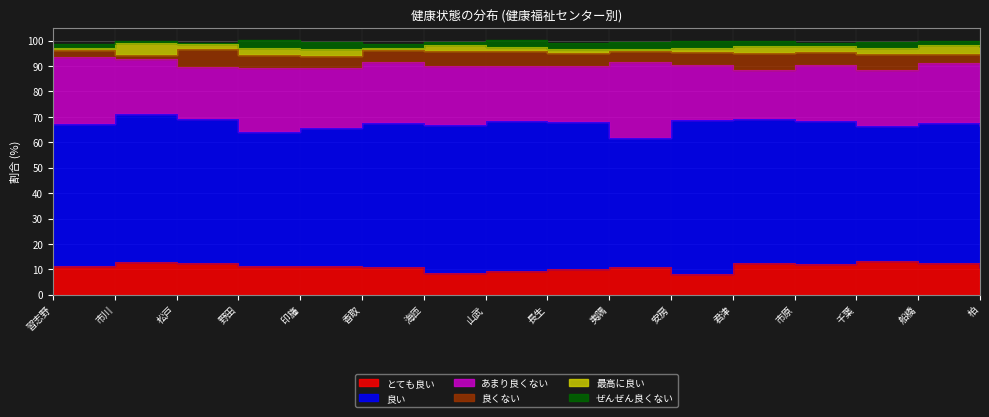

Does the chart have visible grid lines?

Yes